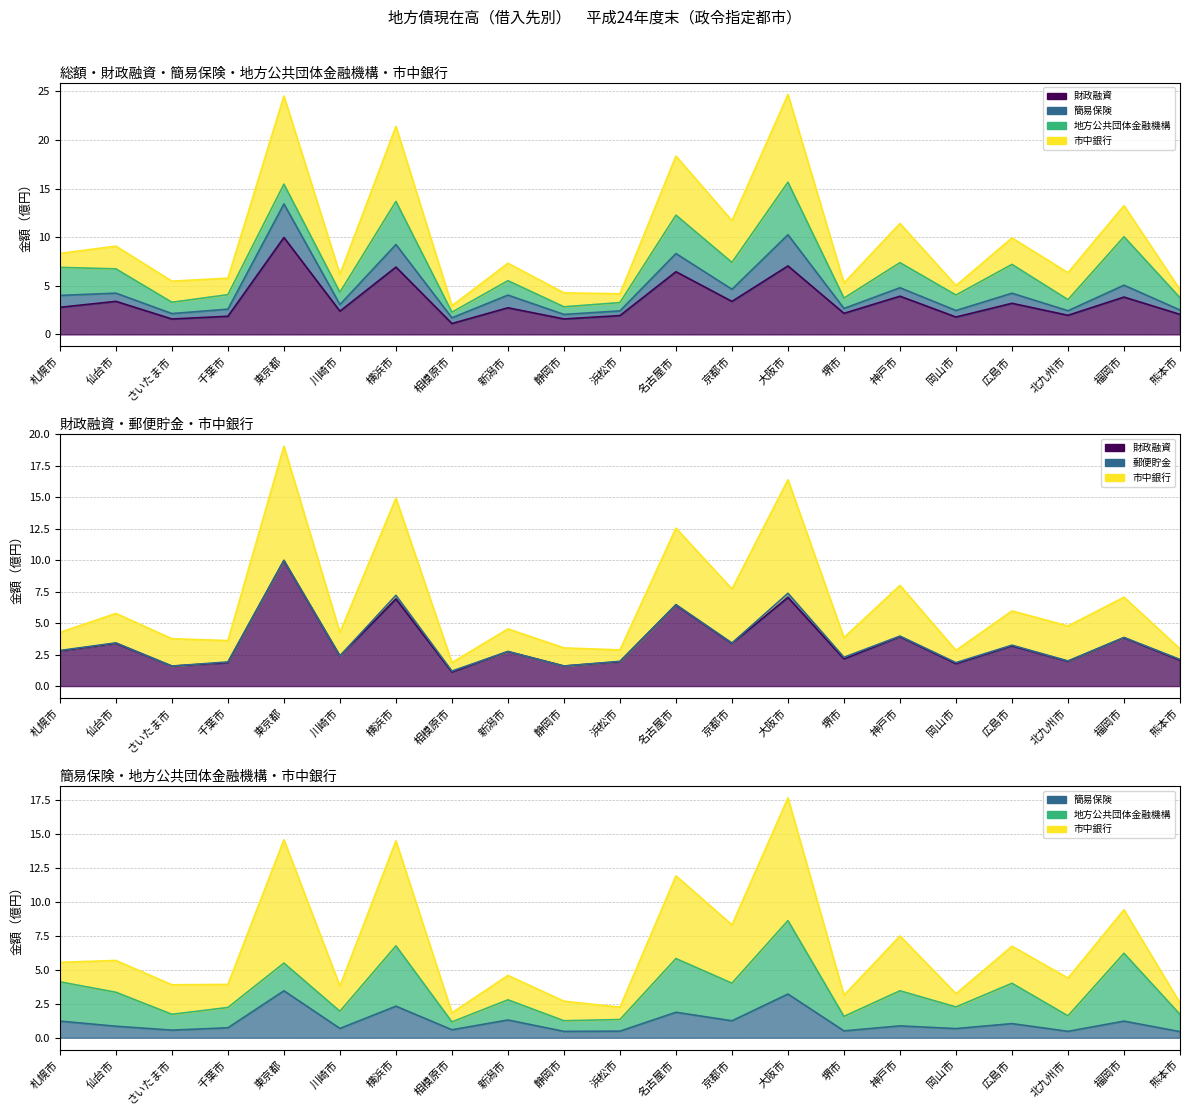

True or false: 簡易保険 has more than 2 points higher than both neighbors.

True